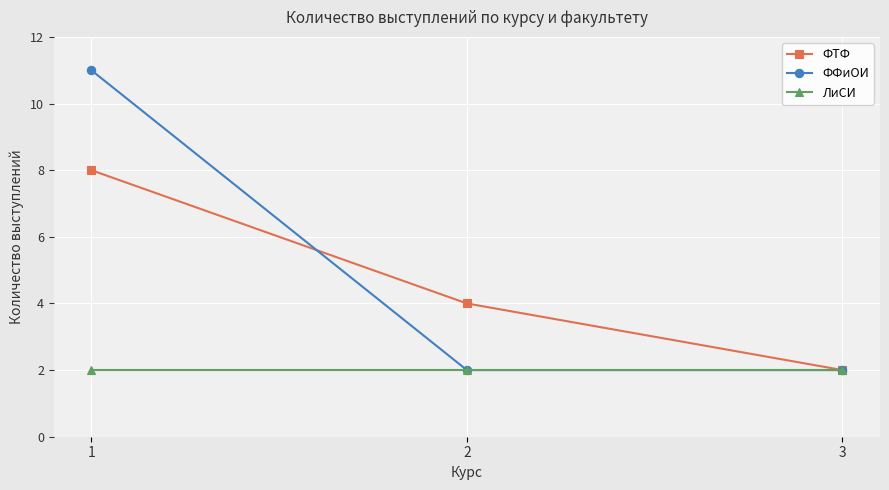

Rank the series at 1 from lowest to highest value.

ЛиСИ, ФТФ, ФФиОИ